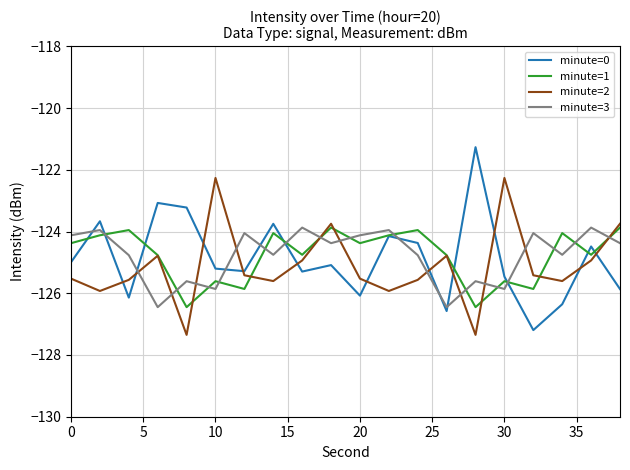

What is the greatest value displayed?

-121.3